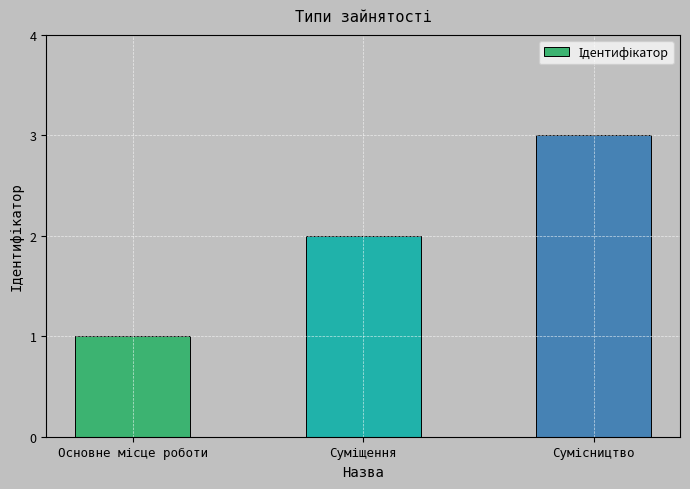

What is the greatest value displayed?

3